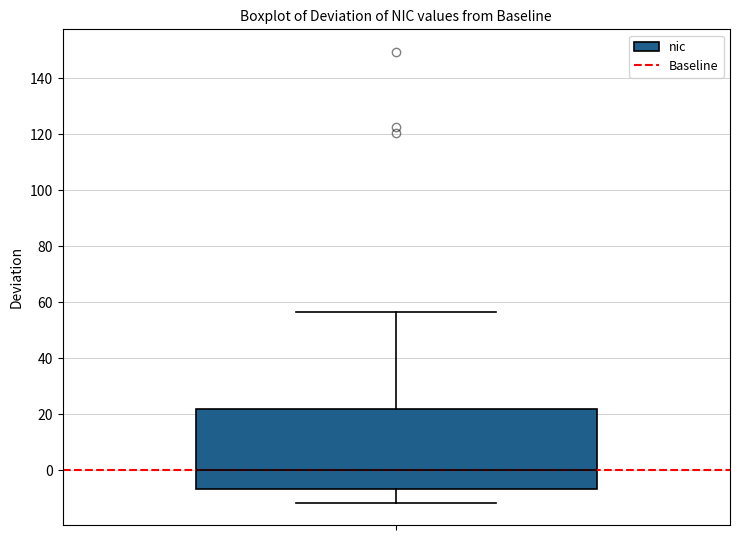

Where is the upper edge of the box on the y-axis? The values are not printed on the chart, so give them approximately, as read against the axis.

22